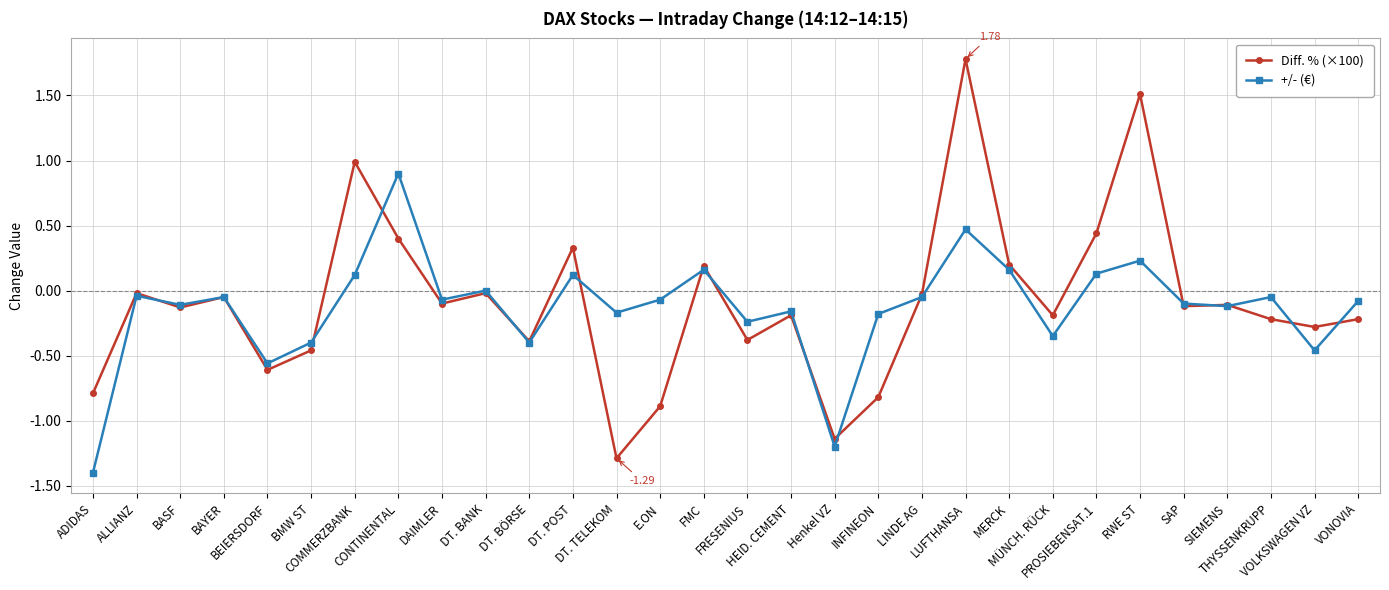

List the series in order of their overall mean, lowest first.

+/- (€), Diff. % (×100)